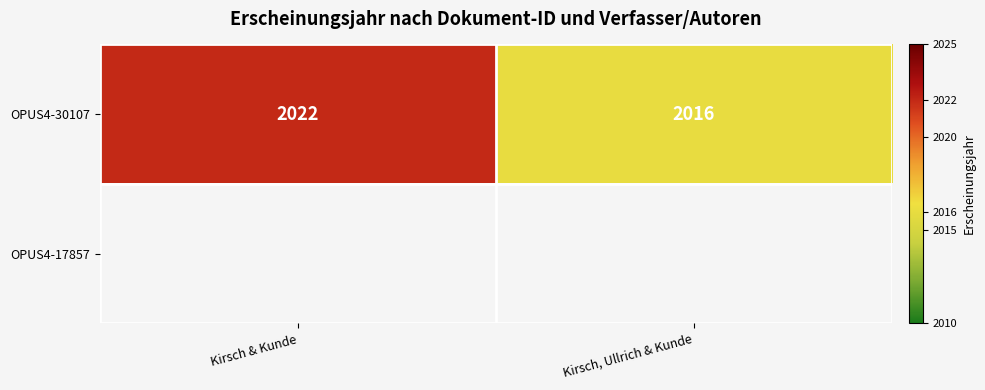

What is the difference between the maximum and minimum values in the OPUS4-30107 series?

6